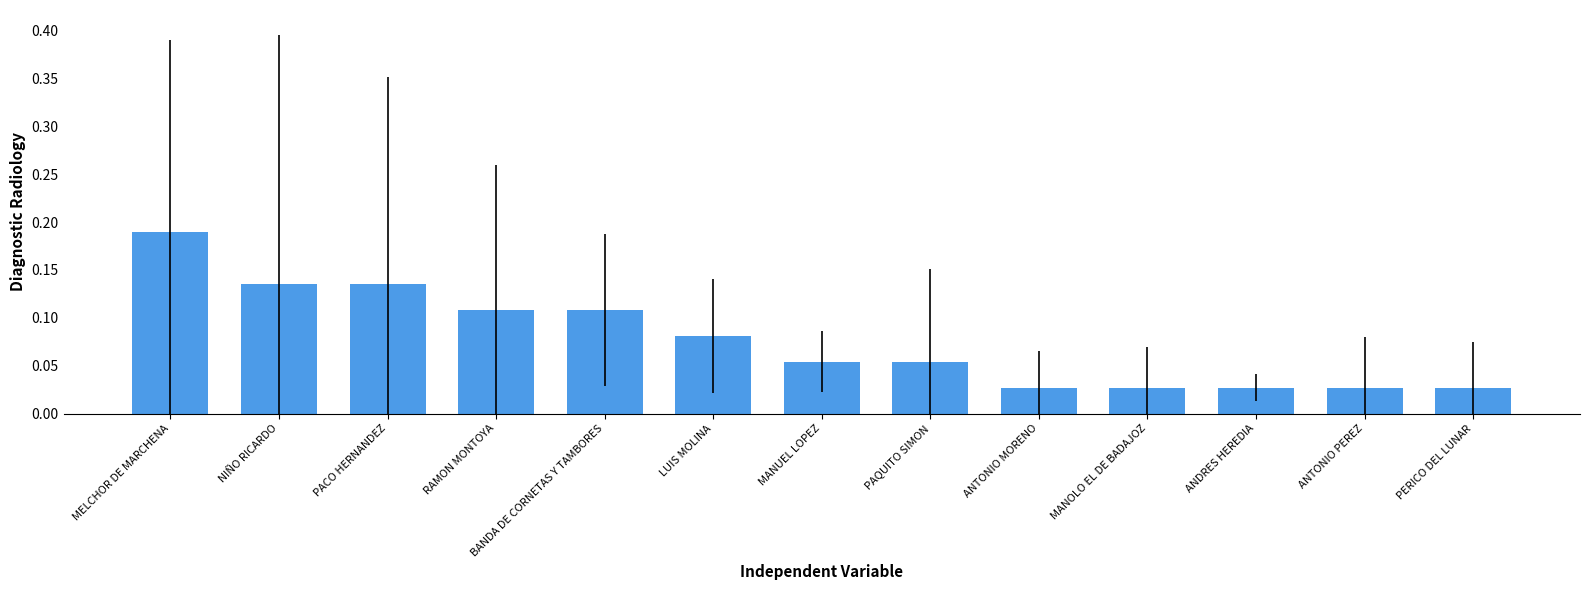

What is the sum of the values at RAMON MONTOYA and MELCHOR DE MARCHENA?

0.3